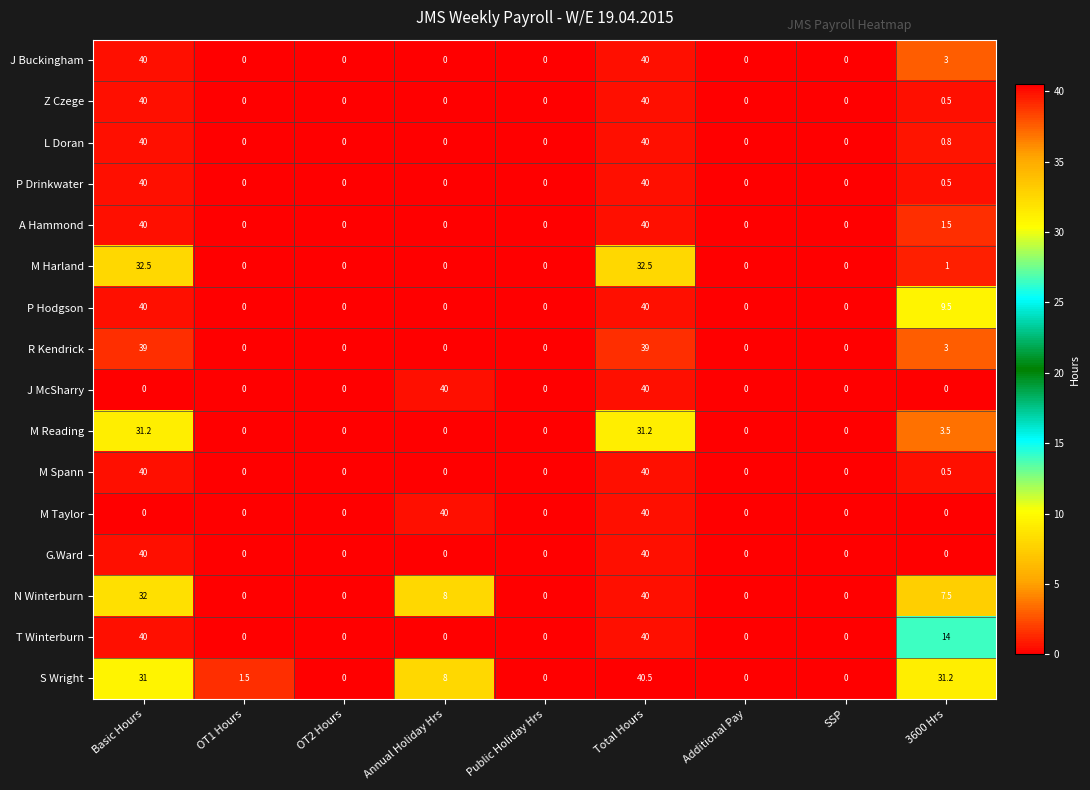

Which series has the widest spread of values?

S Wright